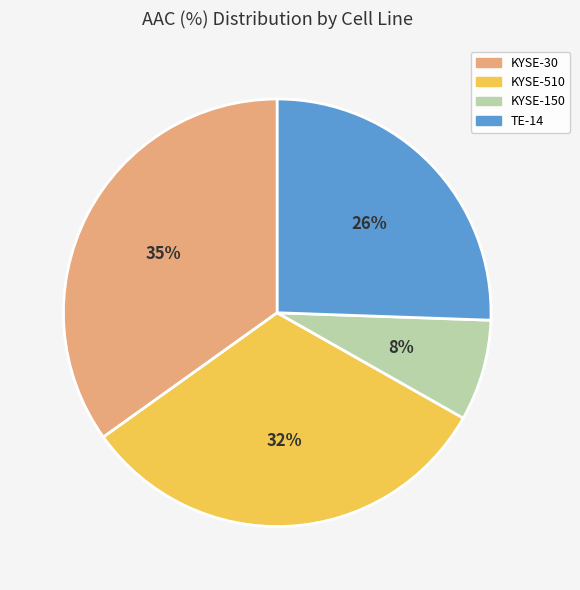

Approximately how many times larger is the value at TE-14 compared to KYSE-510?

0.8